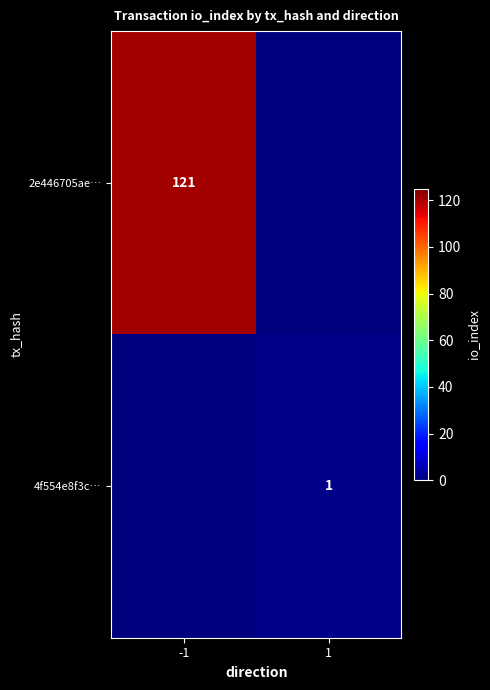

How many series are shown in this chart?

2